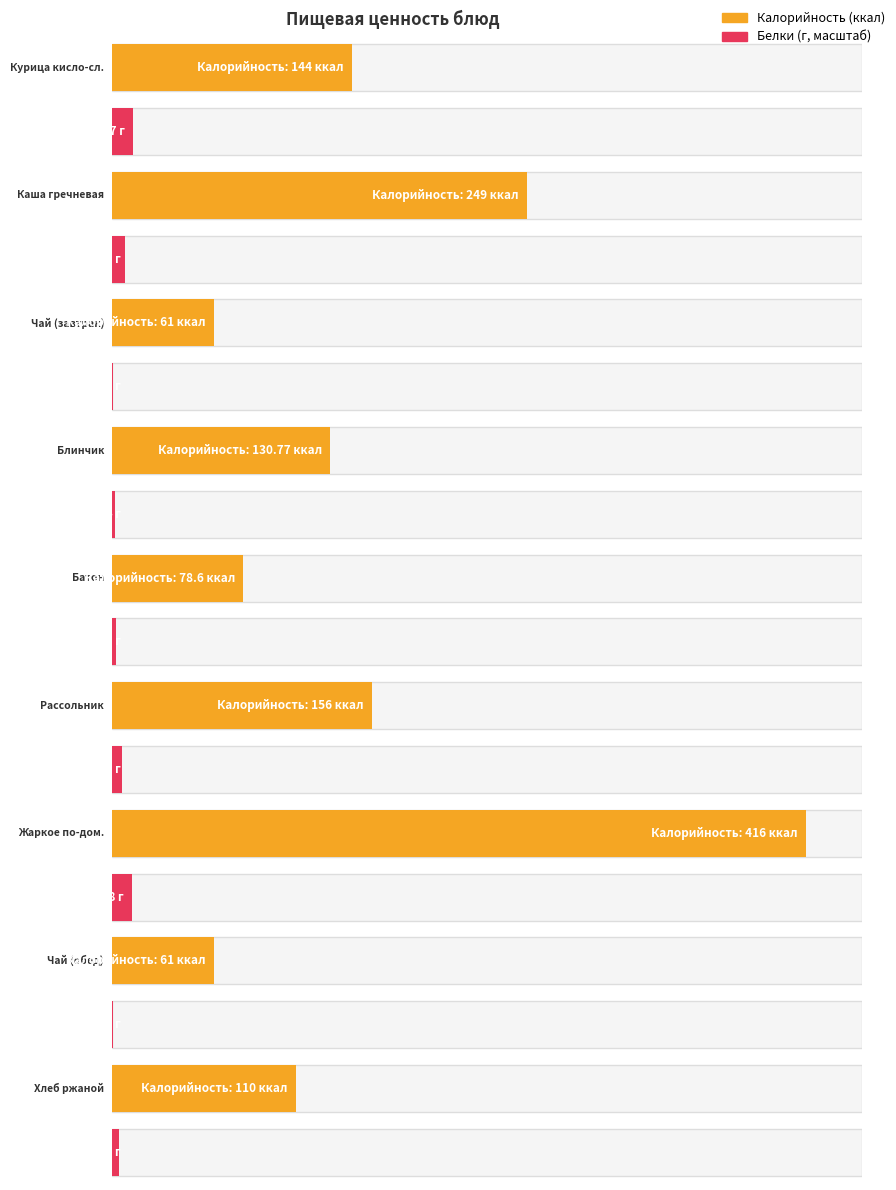

Which series has the largest range (max minus min)?

Калорийность